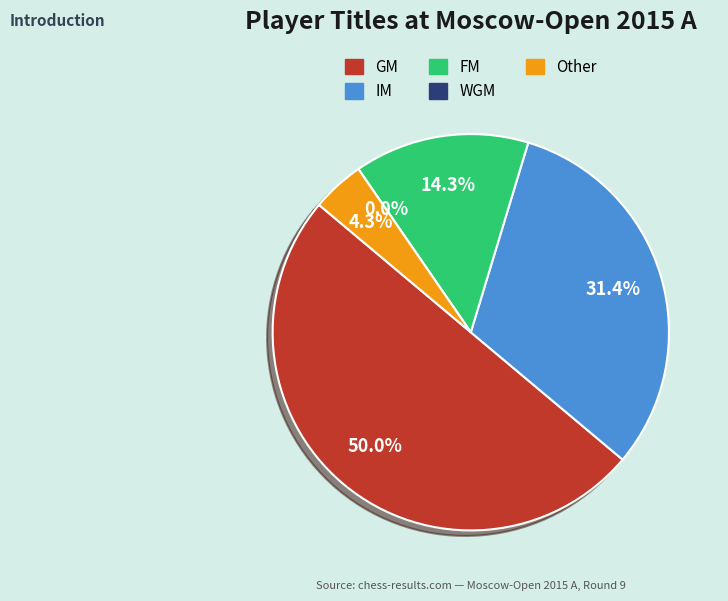

Which category has the biggest portion of the pie?

GM